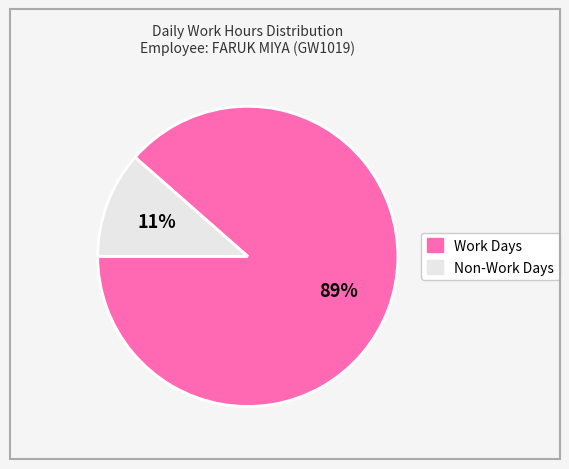

Is there a majority slice in this chart?

Yes